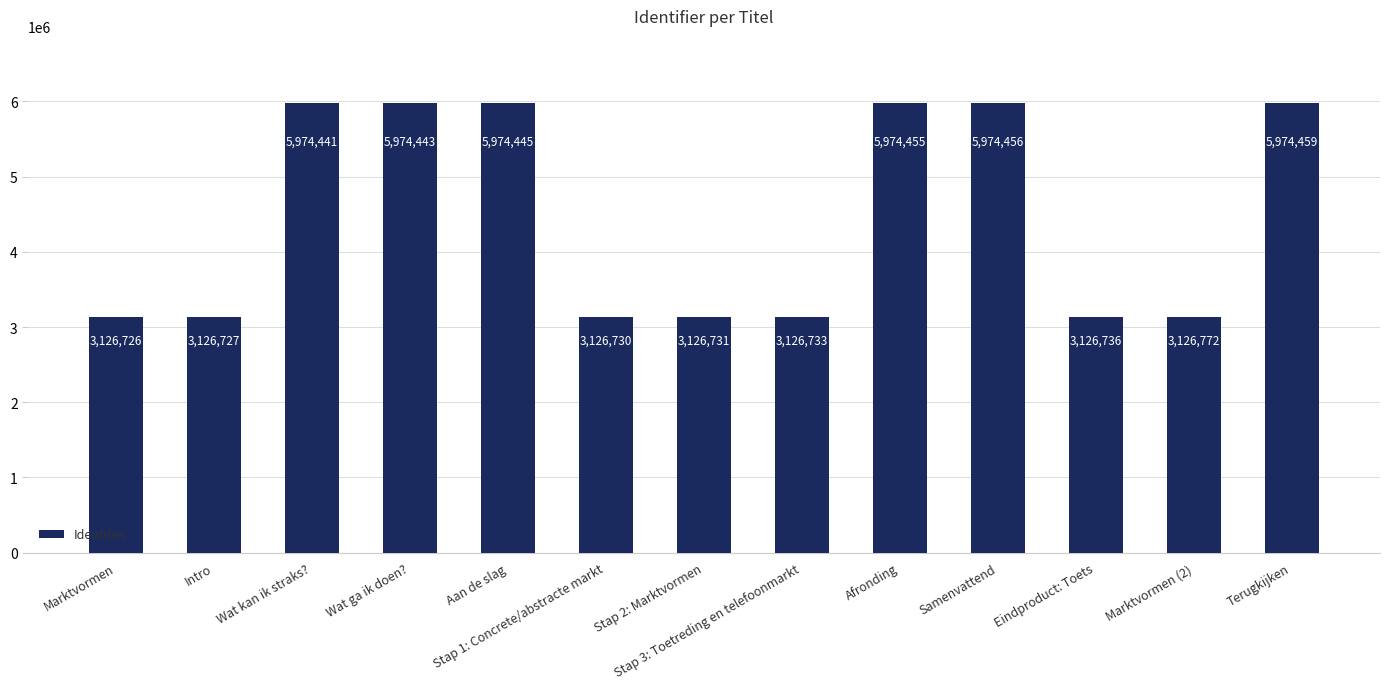

Count the number of categories in the chart.

13